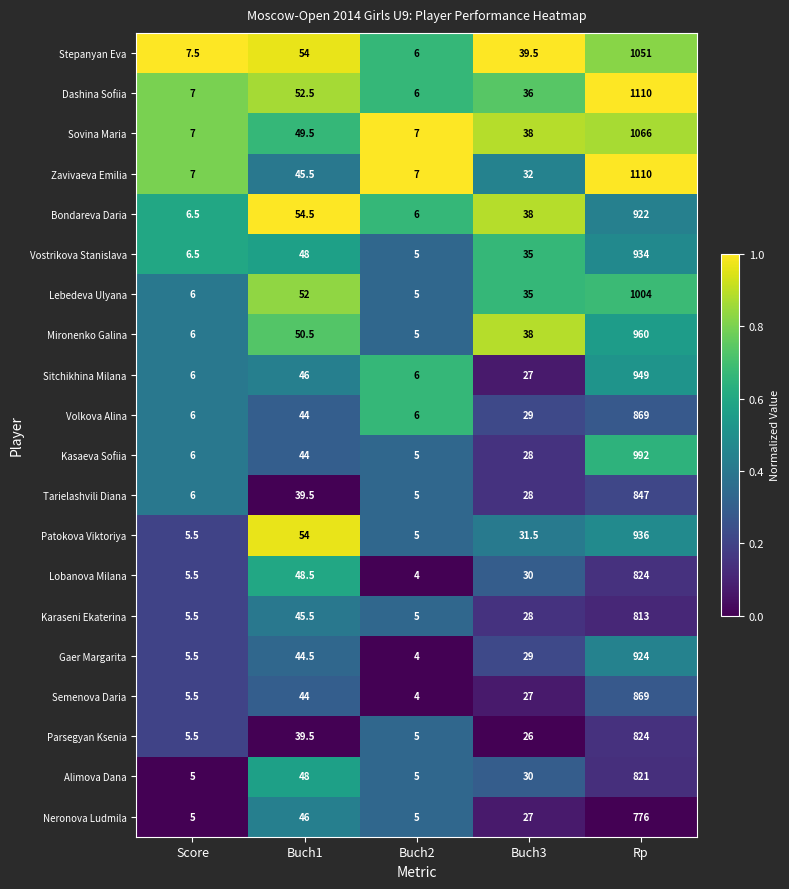

What is the total value across all series at Buch2?

106.0